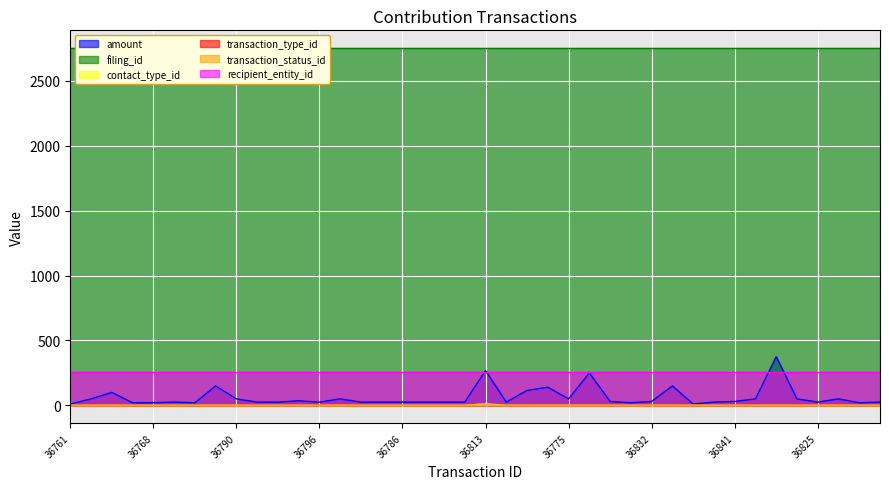

Does the chart display data point markers on the line(s)?

No